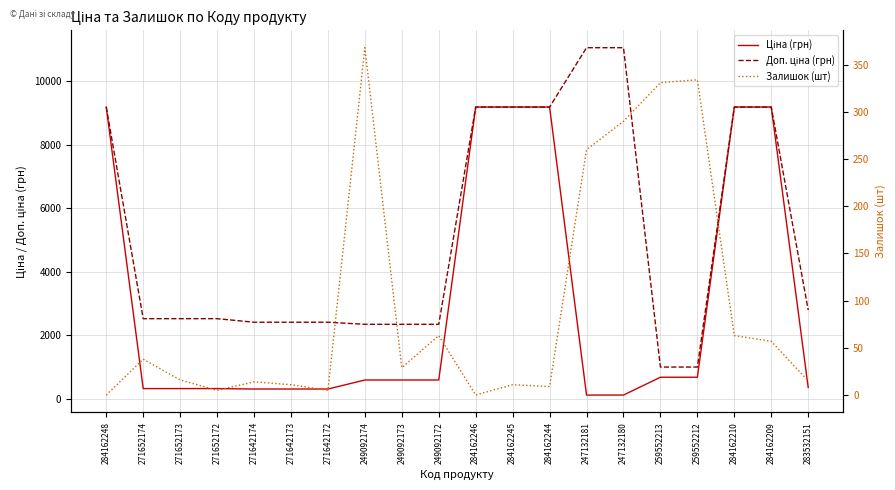

How many data points in Доп. ціна (грн) are above 2517?

12